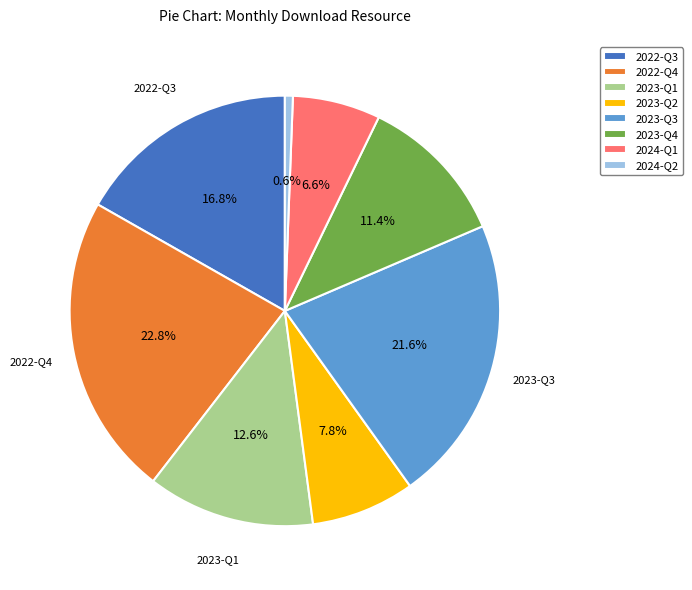

Does any single category account for the majority?

No